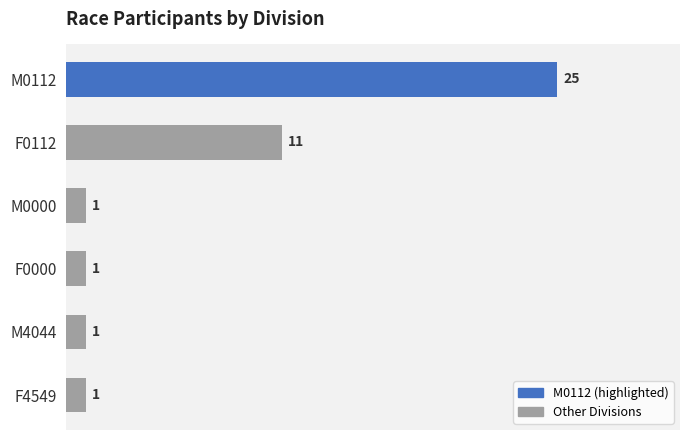

What is the change in value from F0112 to M0000?

-10